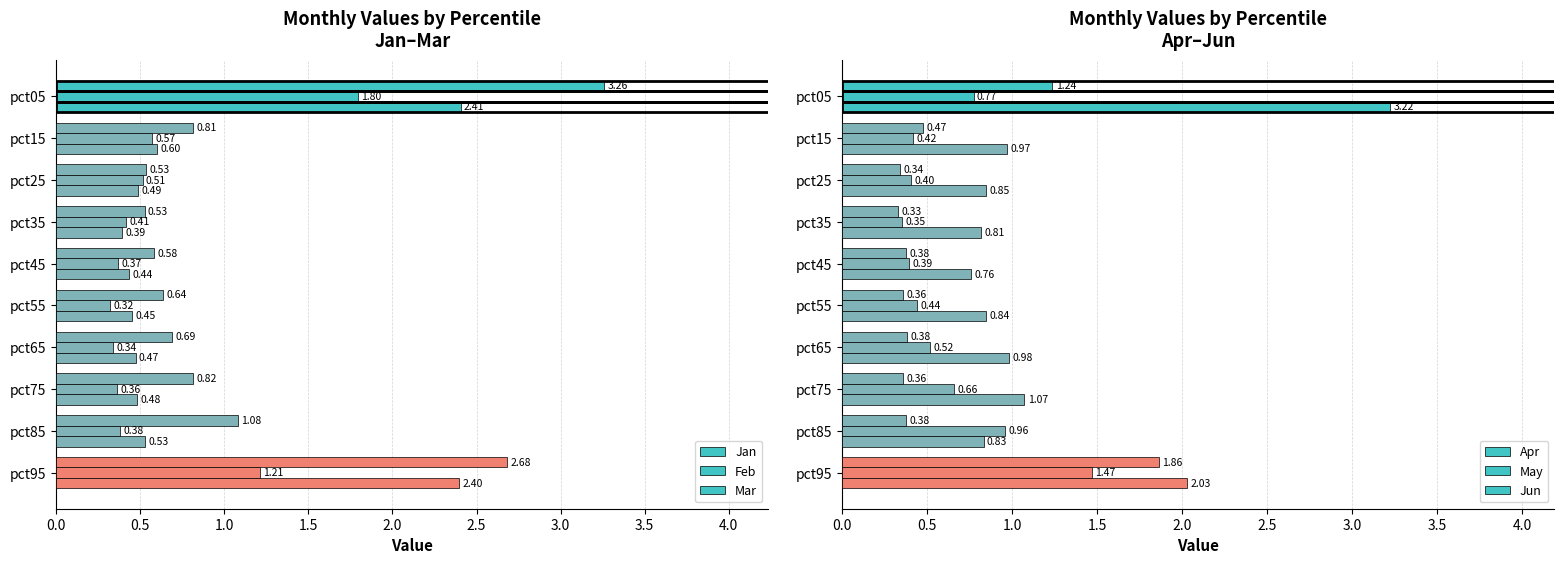

What is the difference between the maximum and minimum values in the May series?

1.1